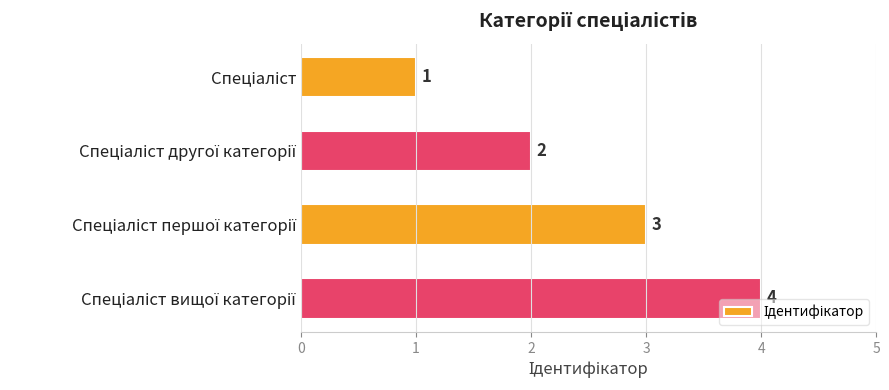

What is the difference between the maximum and minimum values?

3